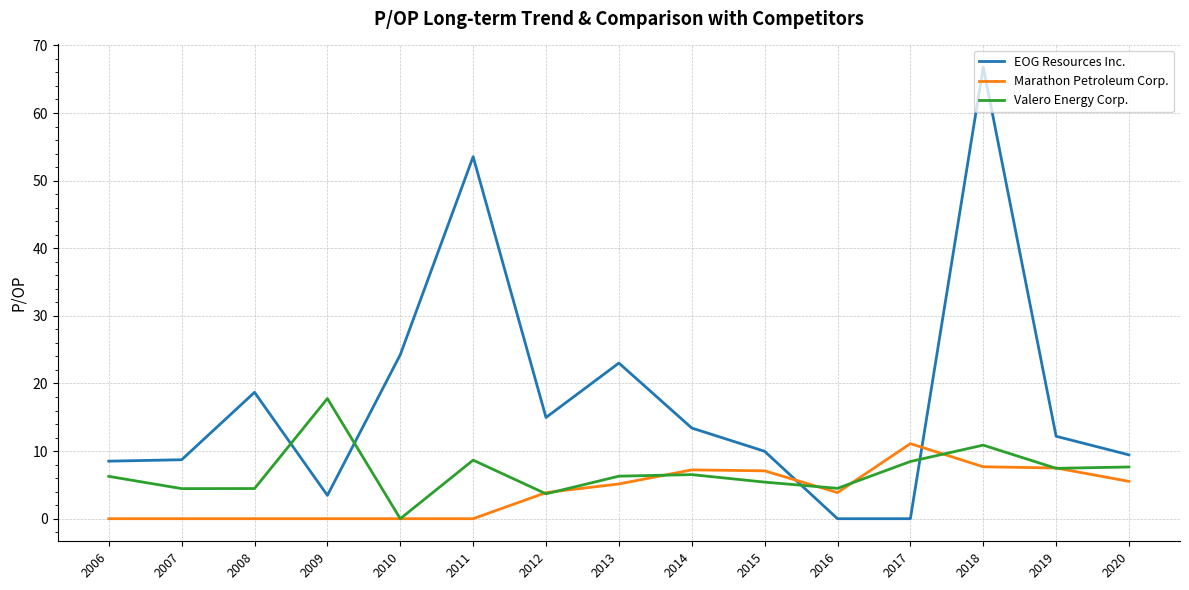

Is it true that EOG Resources Inc. equals 53.5 at 2011?

True